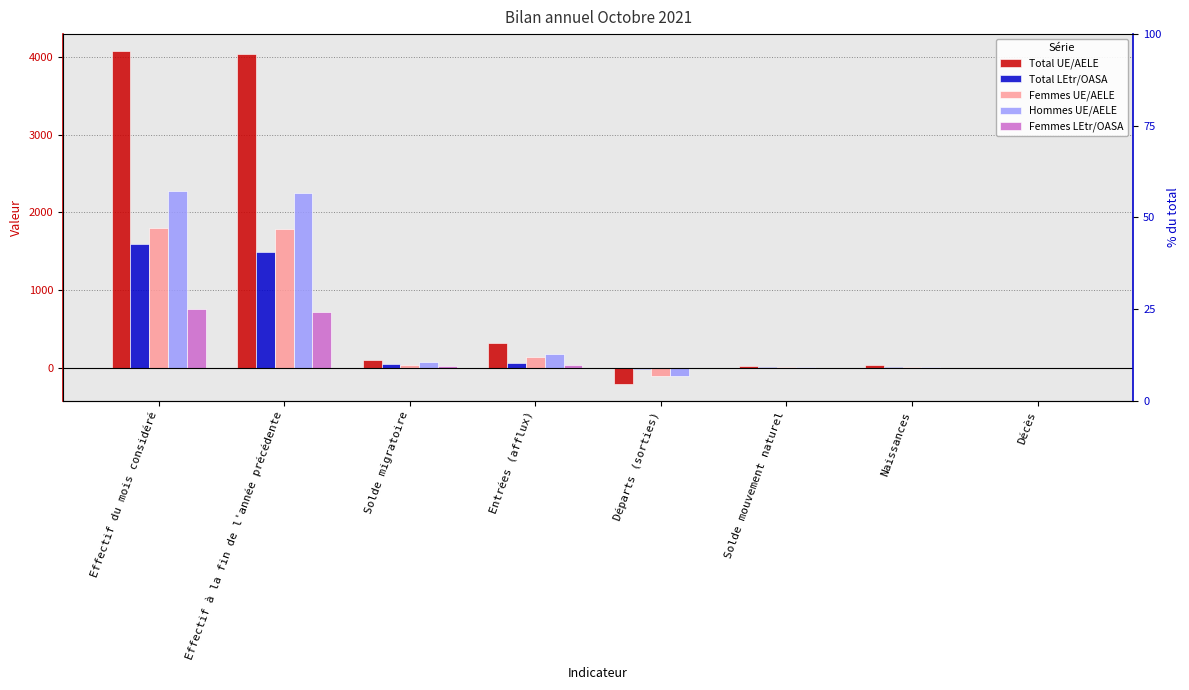

Rank the series at Naissances from lowest to highest value.

Femmes LEtr/OASA, Total LEtr/OASA, Hommes UE/AELE, Femmes UE/AELE, Total UE/AELE